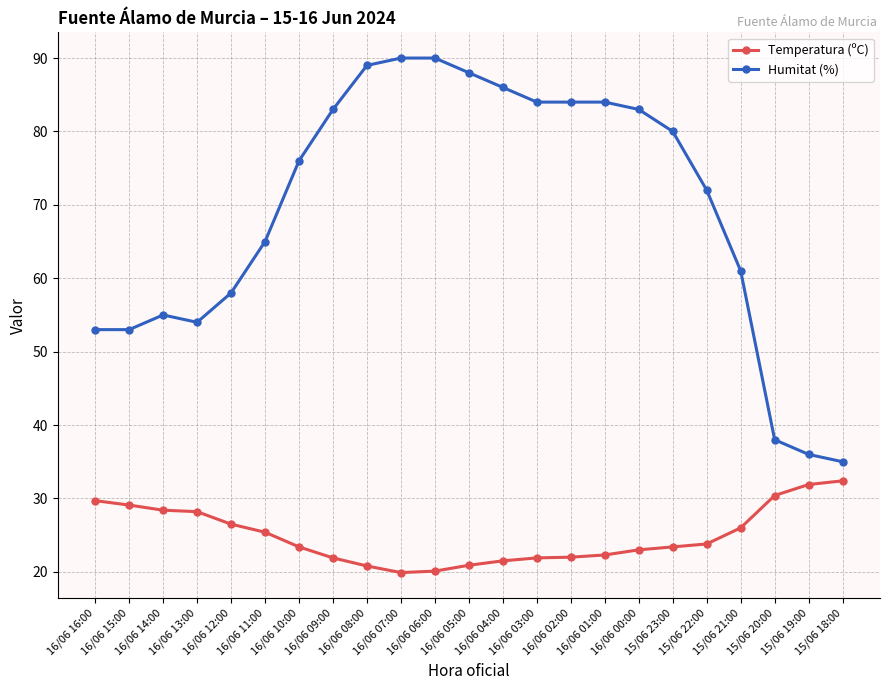

Rank the series by their average value, from highest to lowest.

Humitat (%), Temperatura (ºC)